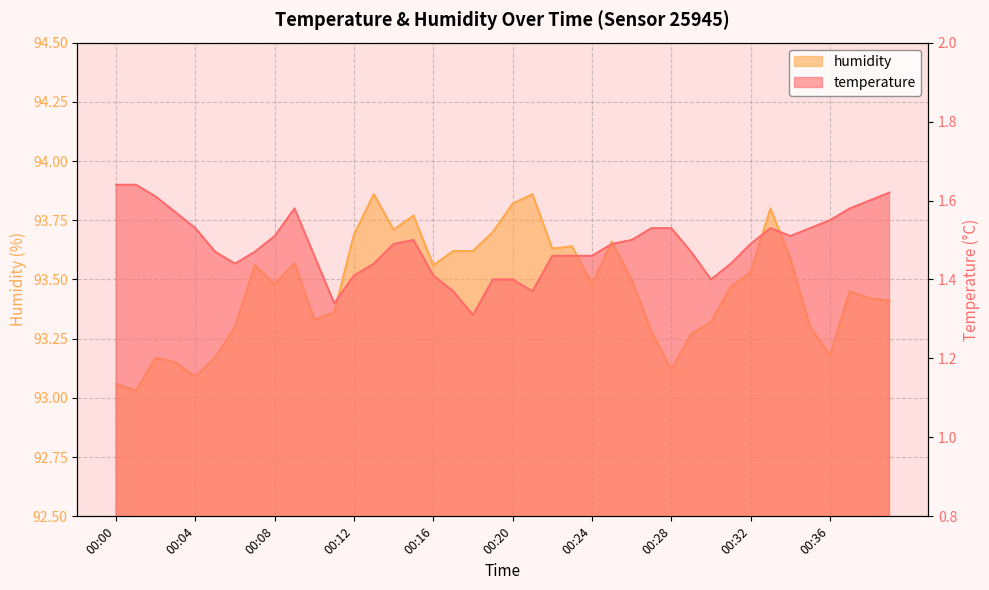

How many data points does each series have?

40